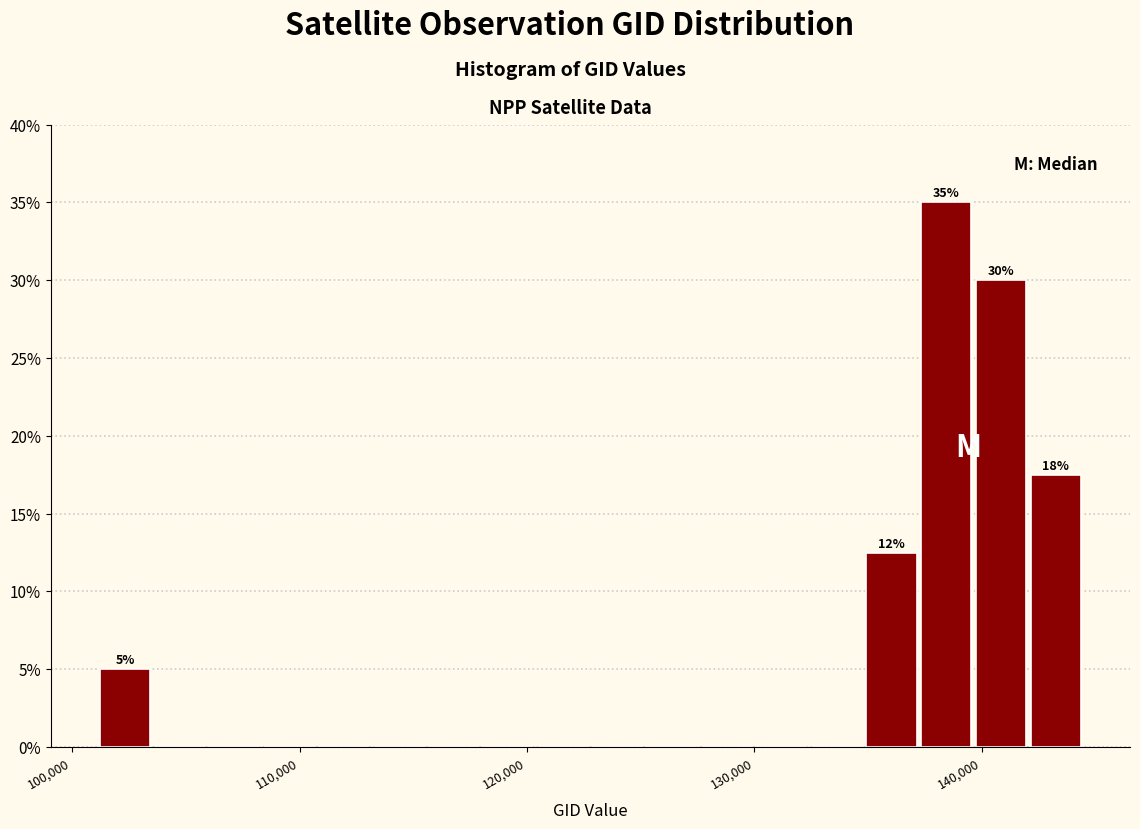

Around what value on the x-axis is the tallest bar? Give the approximate position of its centre, as read against the axis.

138000